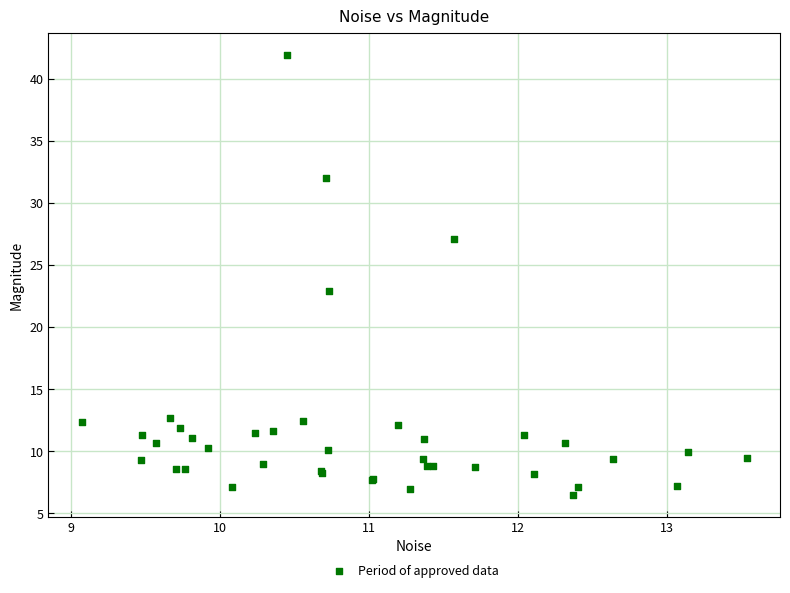

What Y value in the scatter plot is closest to 24?

23.0